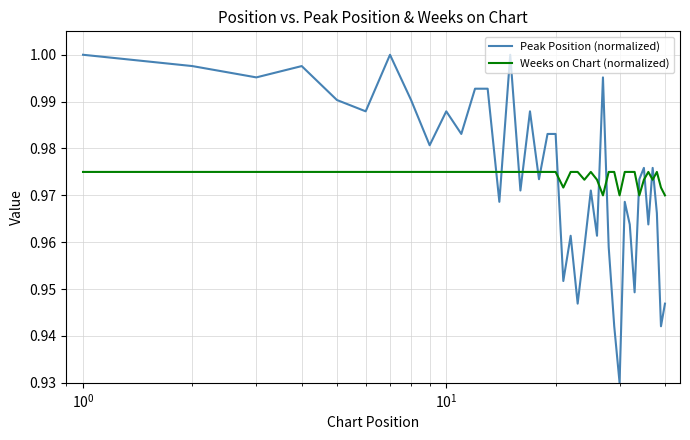

List the series in order of their peak value, lowest first.

Weeks on Chart (normalized), Peak Position (normalized)